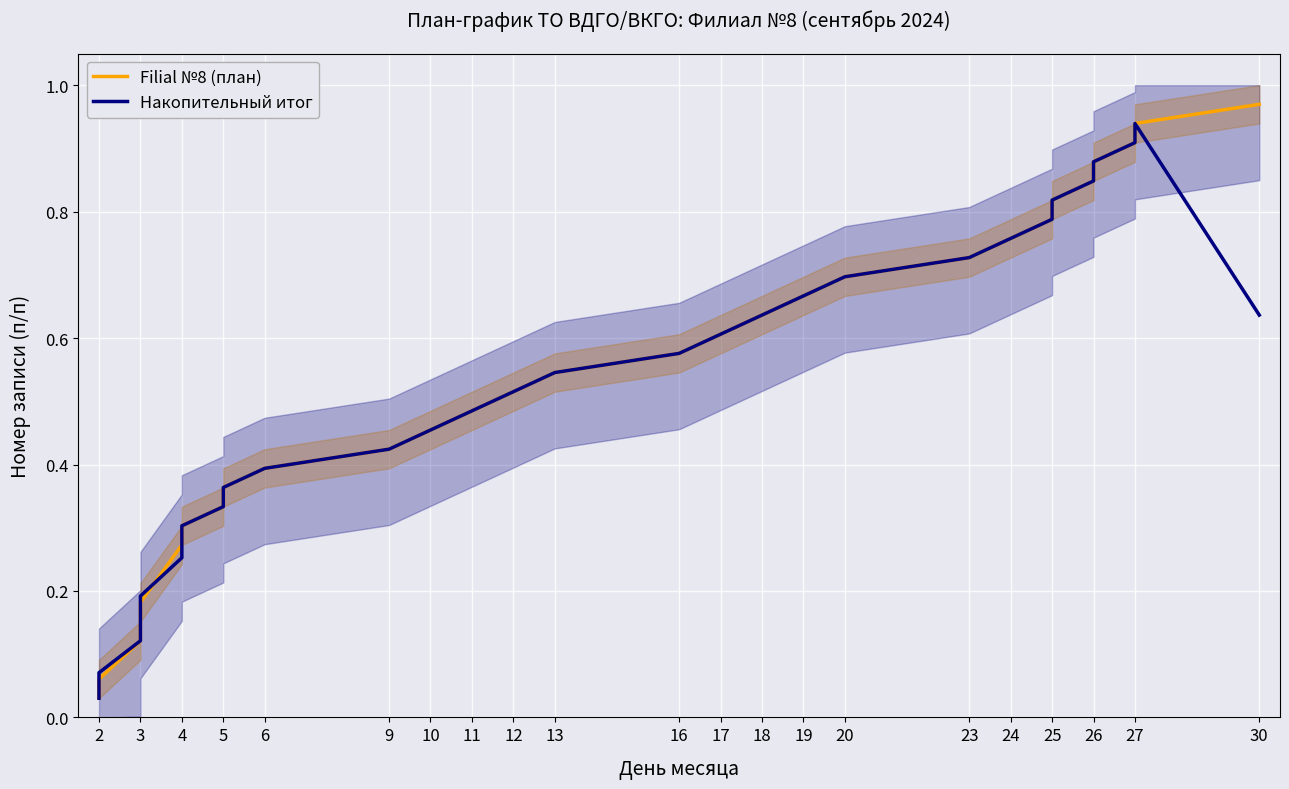

Is it true that Накопительный итог equals 0.7 at 13?

False